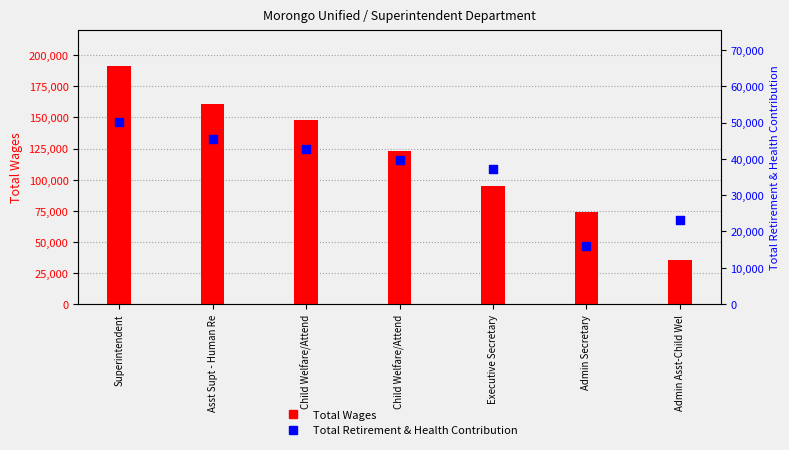

Which series has the widest spread of Y values?

Total Wages